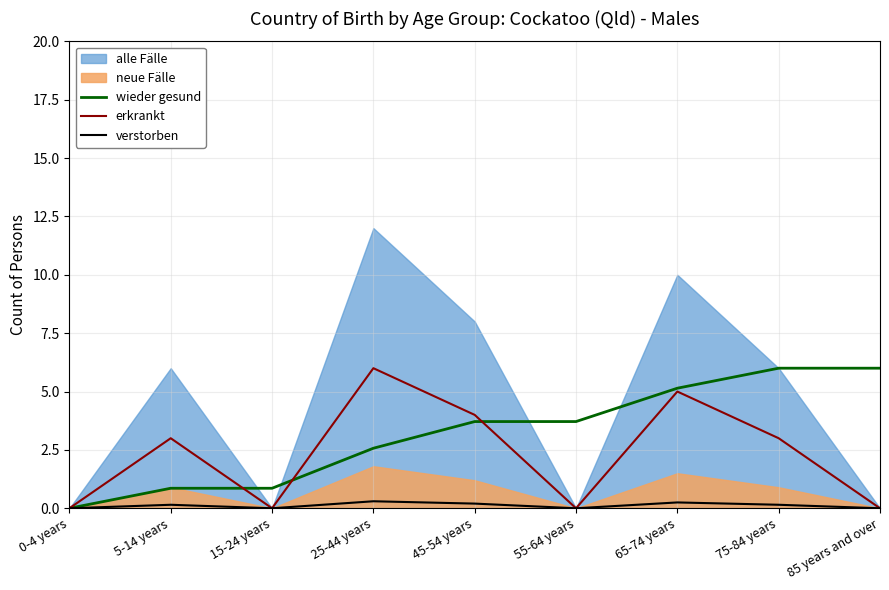

Rank the categories by verstorben value from lowest to highest.

0-4 years, 15-24 years, 55-64 years, 85 years and over, 5-14 years, 75-84 years, 45-54 years, 65-74 years, 25-44 years